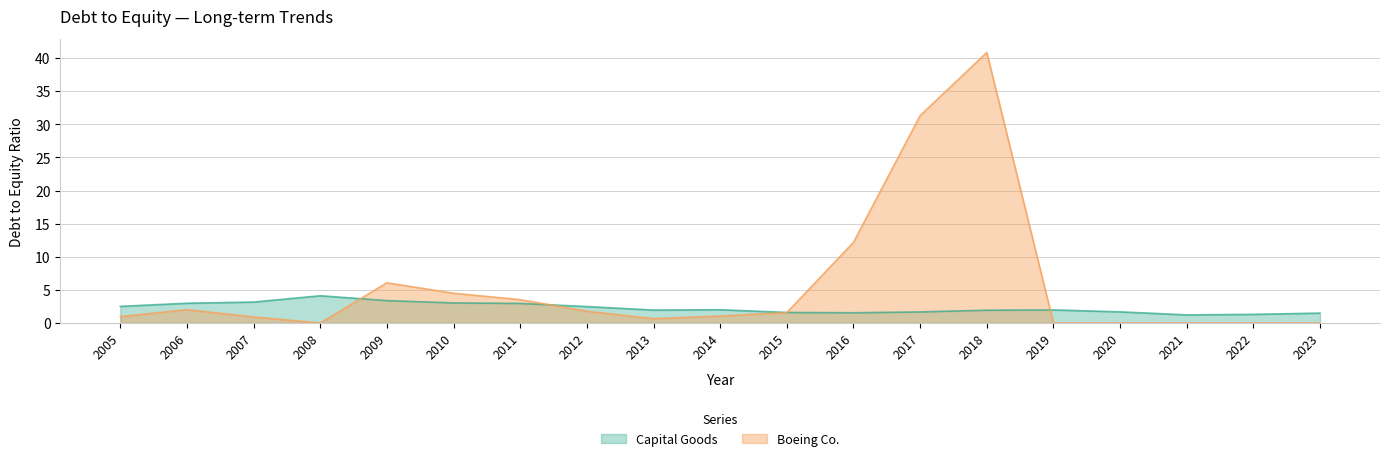

Between 2019 and 2022, which series saw the biggest shift?

Capital Goods